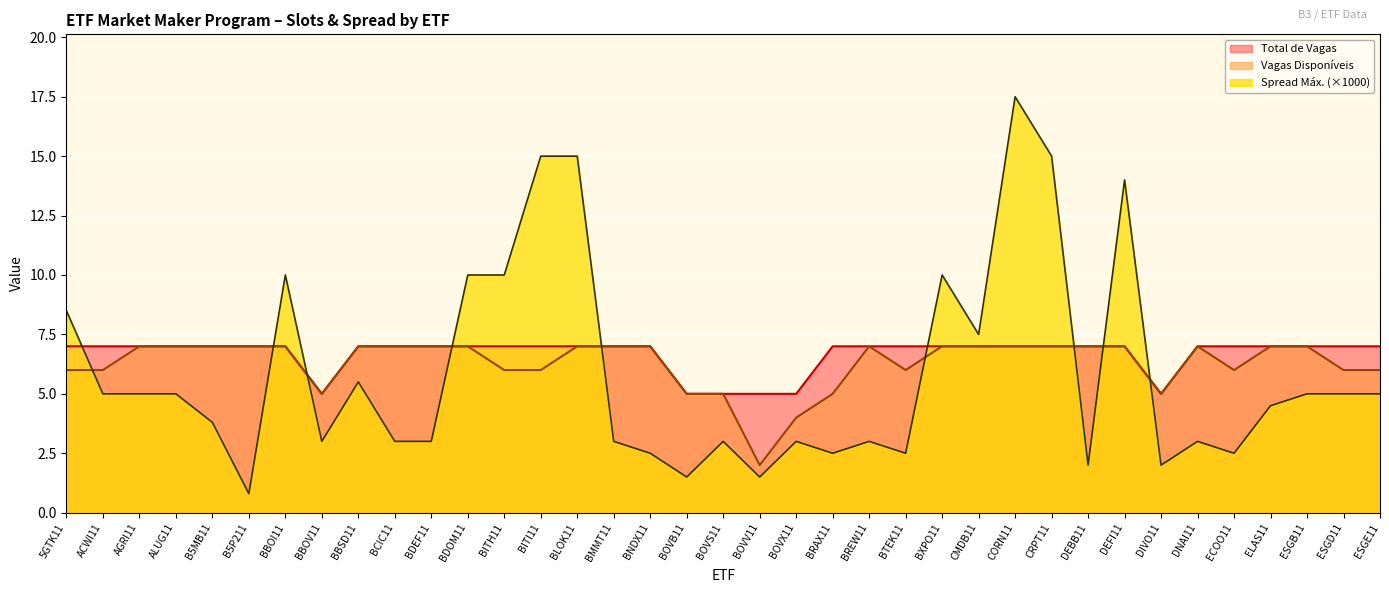

Is it true that Total de Vagas equals 5.0 at BBOV11?

True